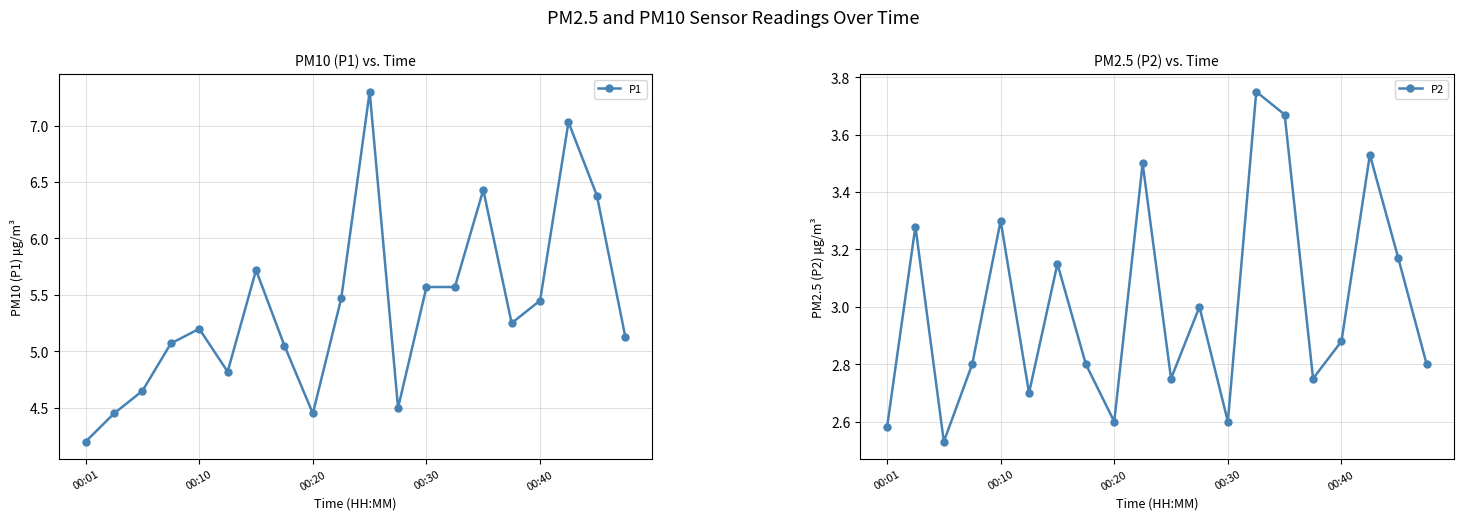

Which category has the lowest value in the P1 series?

00:01